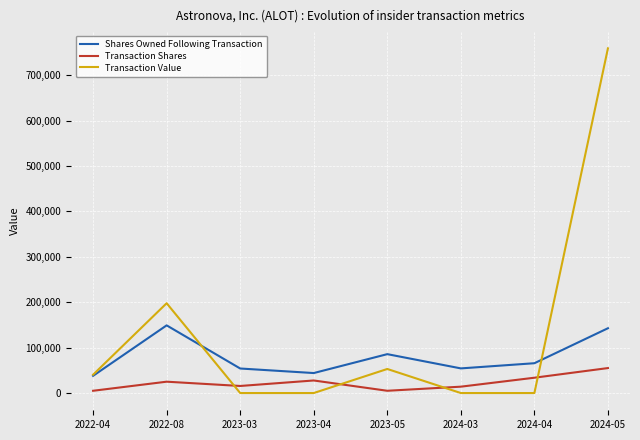

Is this an area chart (filled region under the line)?

No